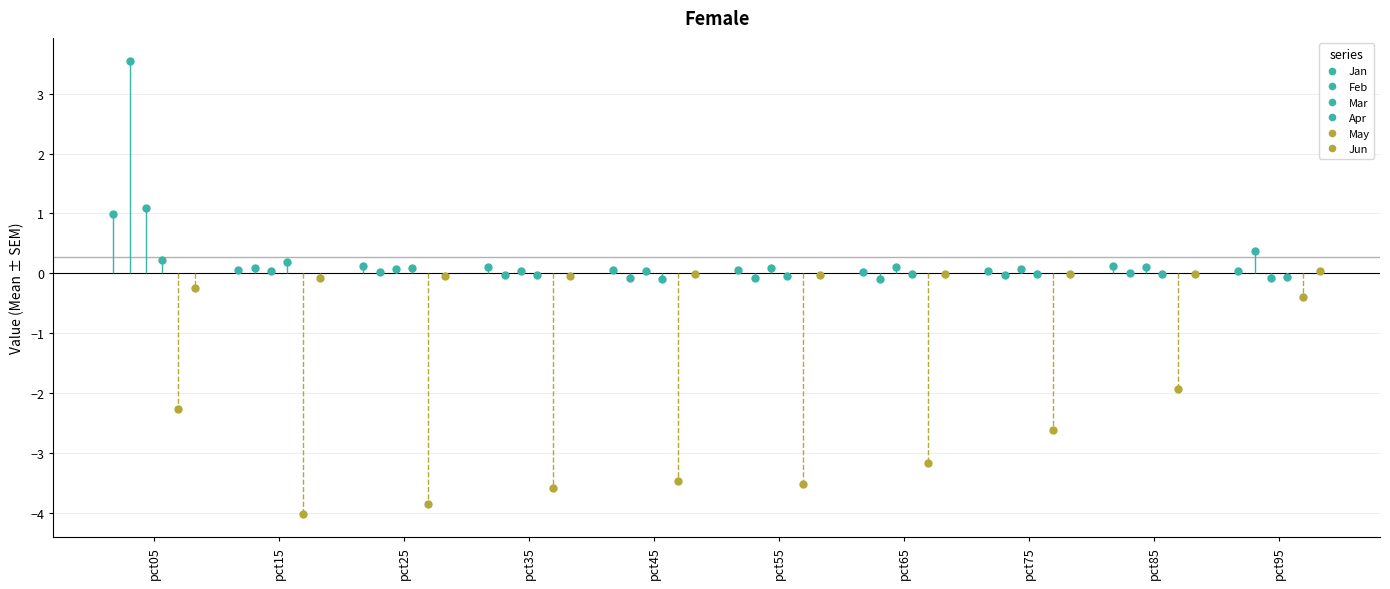

True or false: Feb and May intersect in this chart.

False